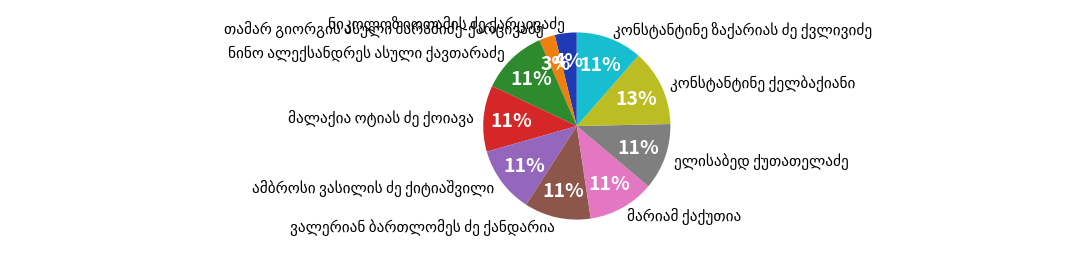

Is there a majority slice in this chart?

No